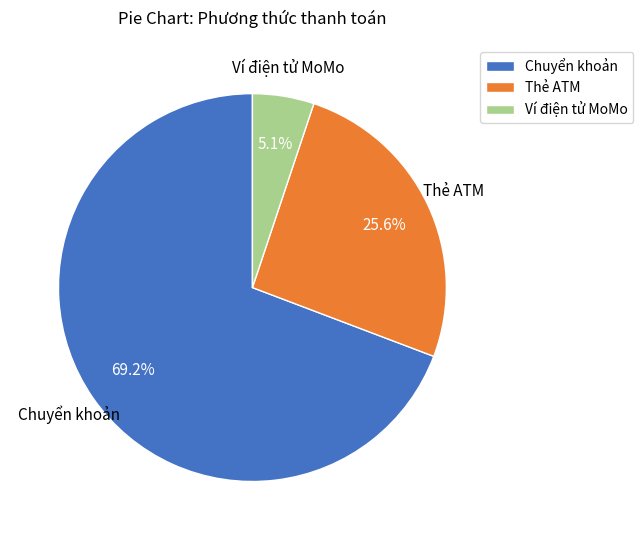

Which has a higher value, Chuyển khoản or Thẻ ATM?

Chuyển khoản